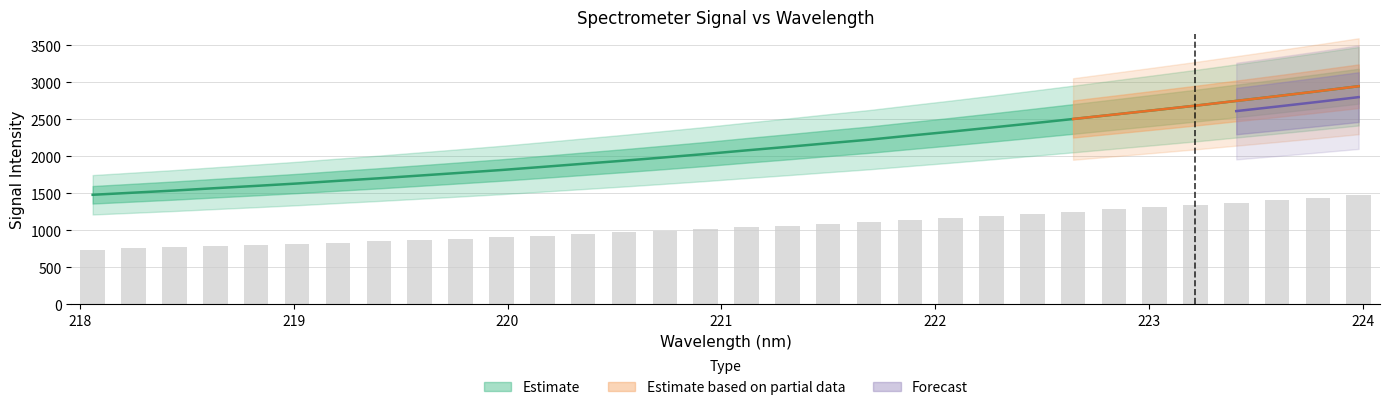

What is the average value?

2112.4